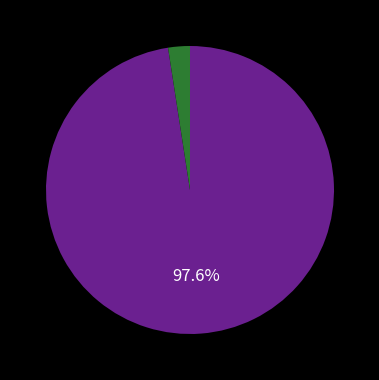

Does any single category account for the majority?

Yes